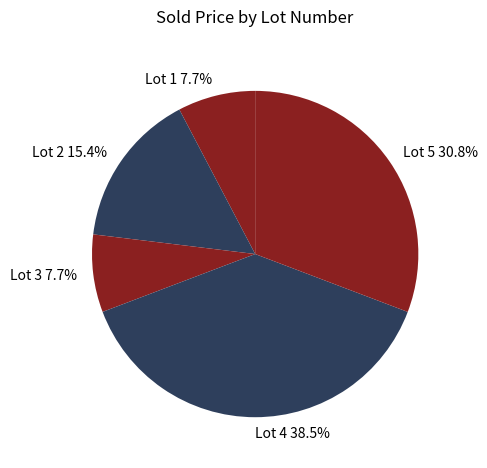

To the nearest percent, what percentage of the pie is Lot 5?

31%